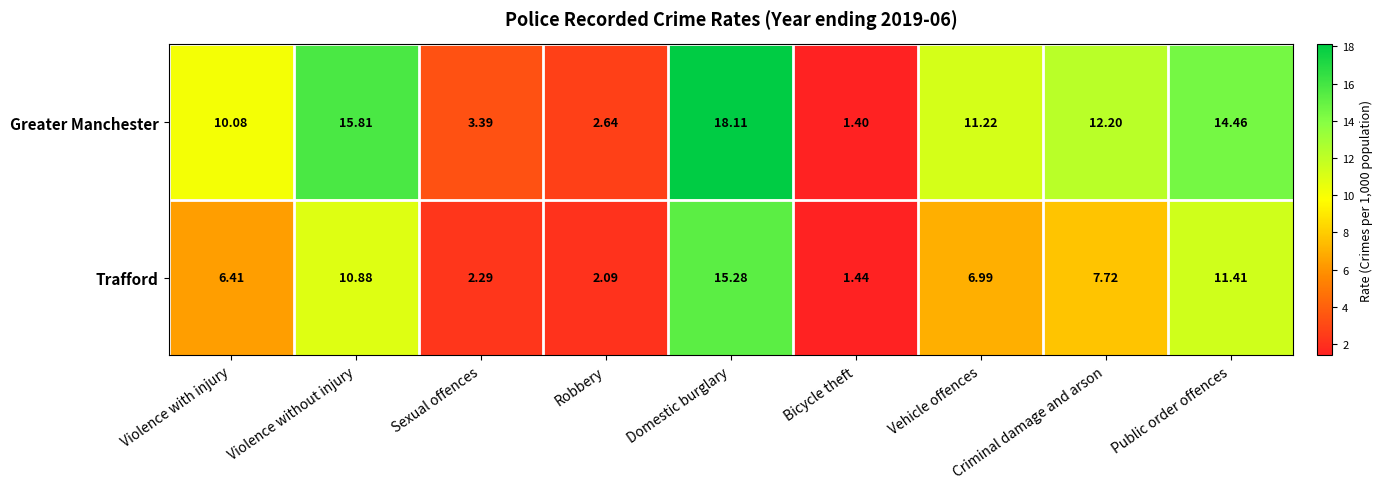

Which series changed the most between Sexual offences and Vehicle offences?

Greater Manchester